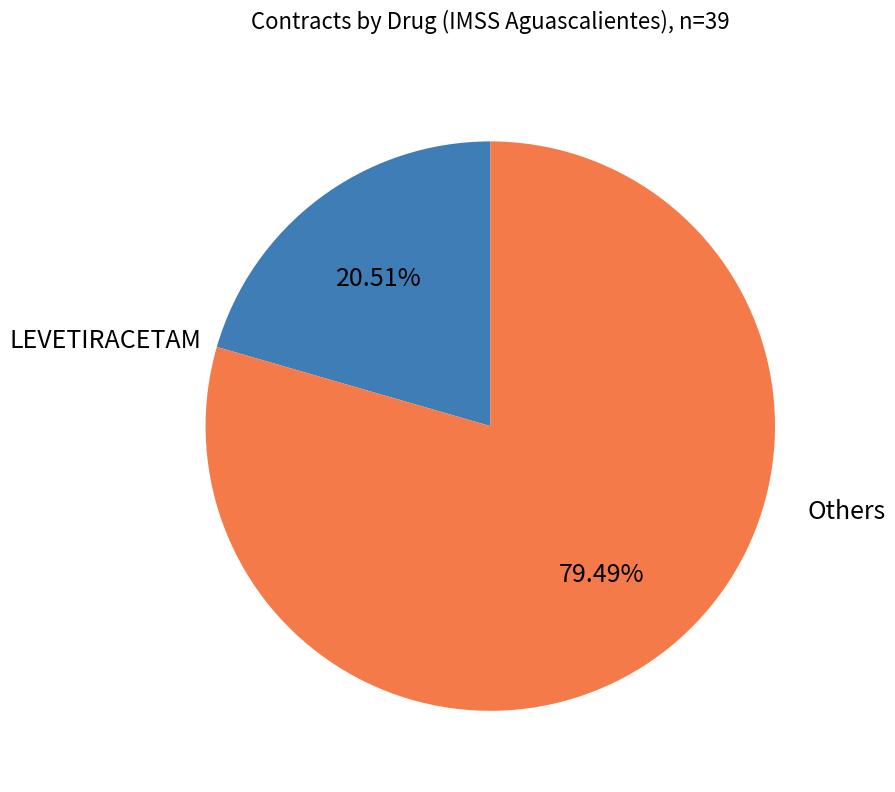

How many slices are in this pie chart?

2